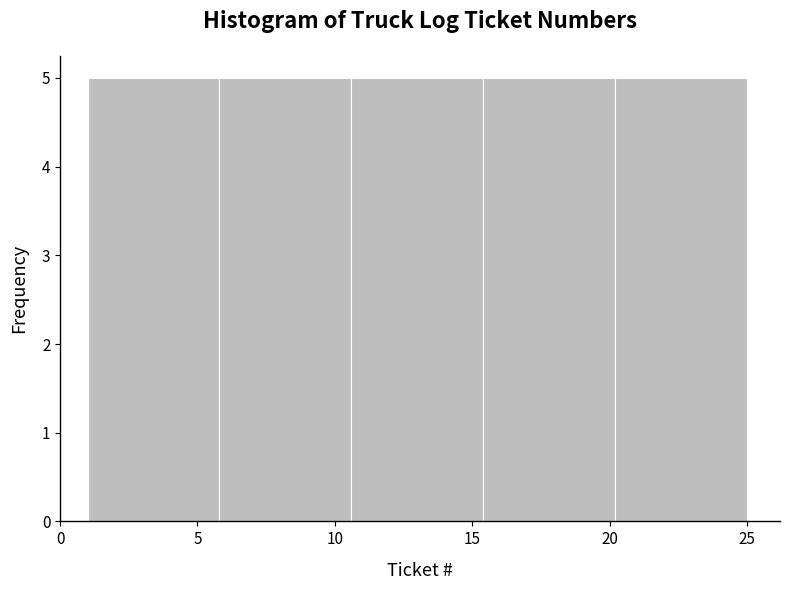

How tall is the bar that spans 10.6 to 15.4 on the x-axis? Neither the bar edges nor the heights are printed on the chart, so give them approximately, as read against the axes.

5